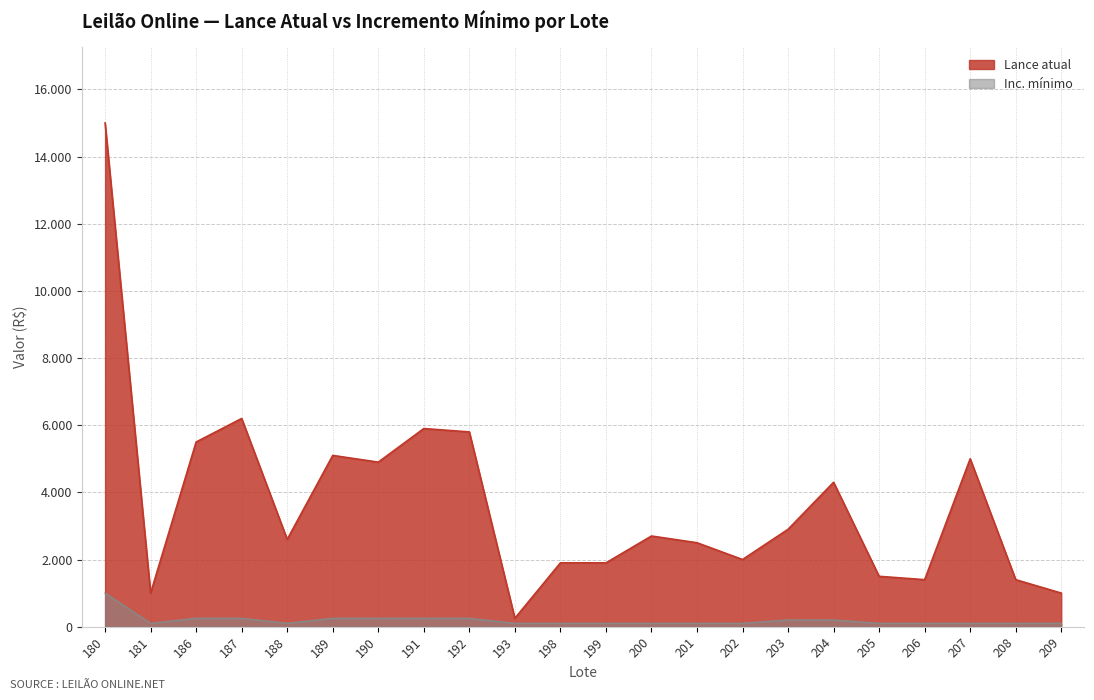

How many interior local peaks does the Lance atual series have?

6